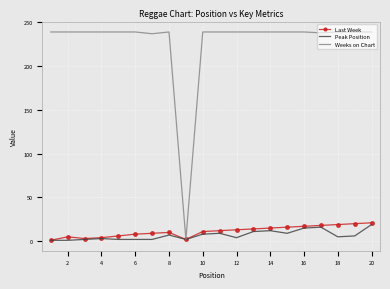

Which series has the largest total across all categories?

Weeks on Chart